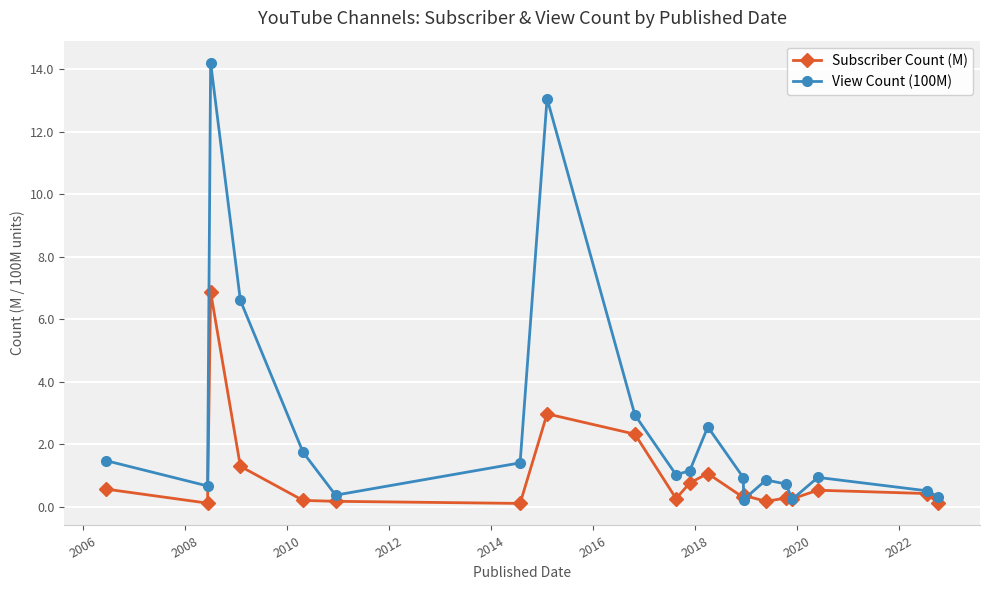

List the series in order of their peak value, highest first.

View Count (100M), Subscriber Count (M)